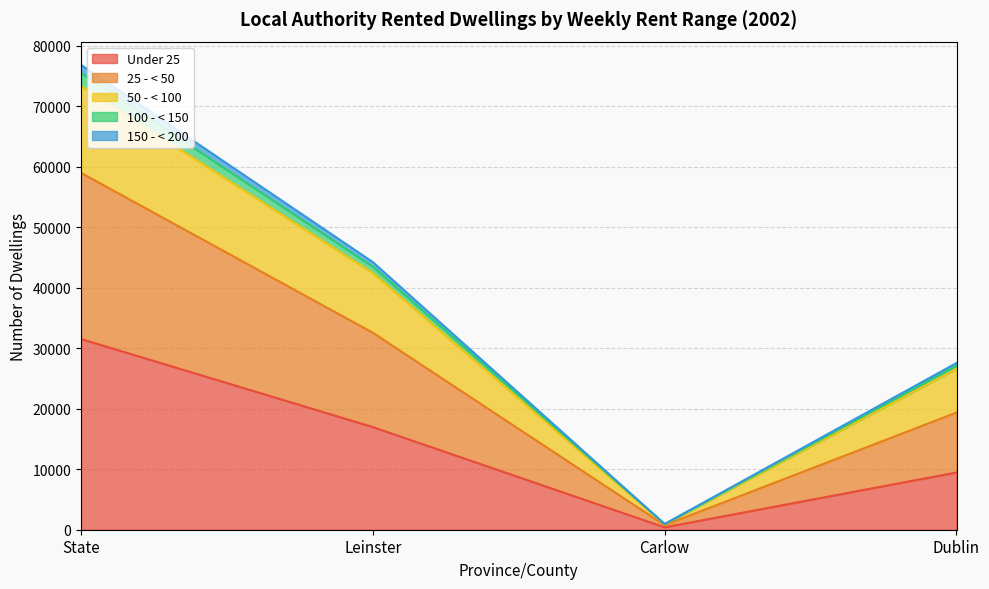

At which label does Under 25 reach its peak?

State